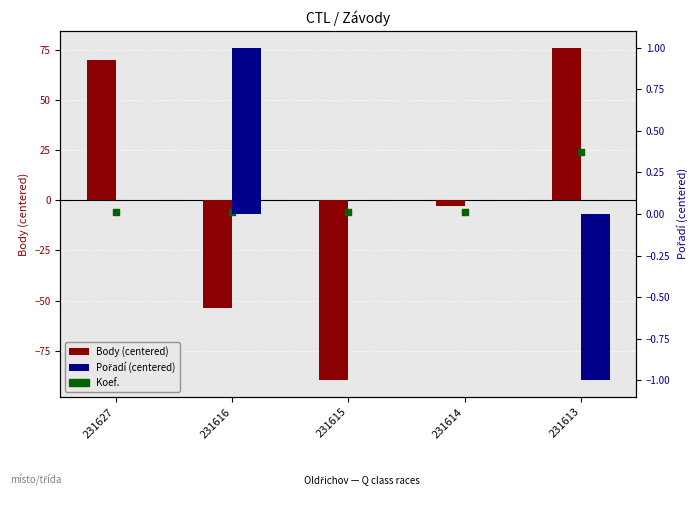

At how many categories does at least one series exceed 21?

2